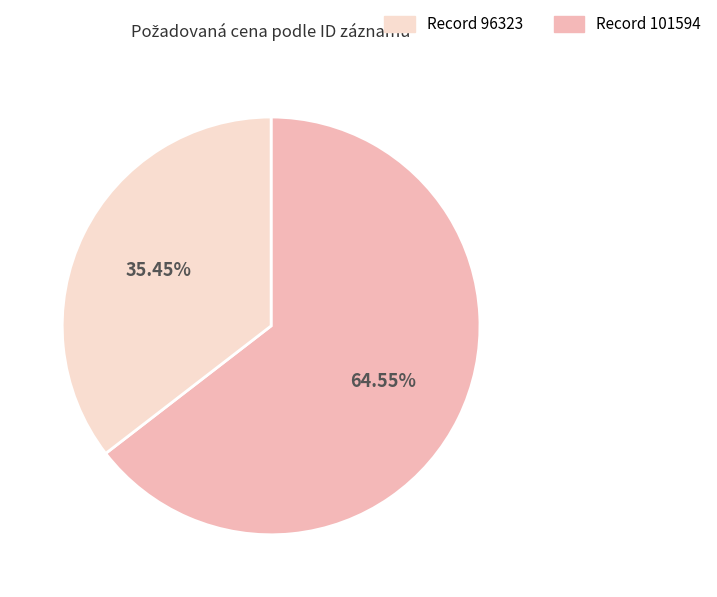

Is there any slice that represents more than half of the pie?

Yes